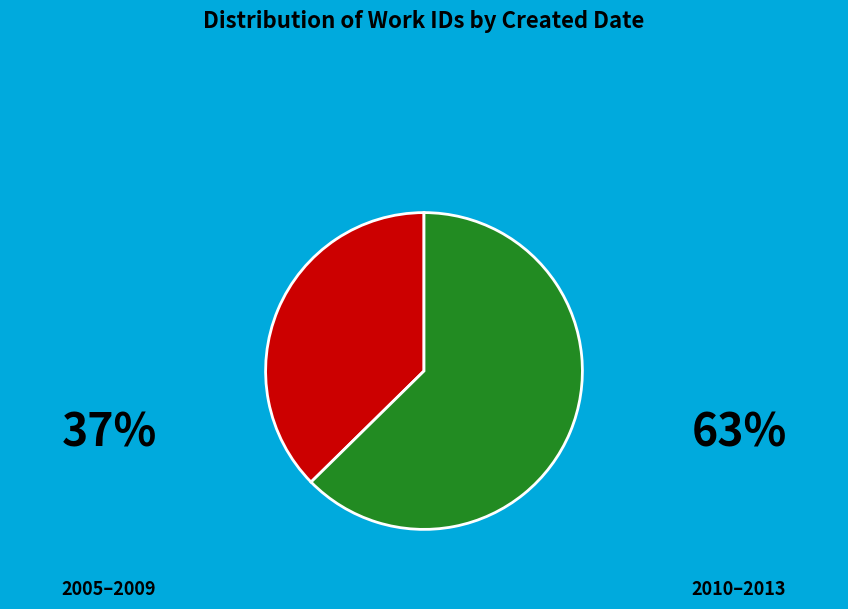

Is there a majority slice in this chart?

Yes